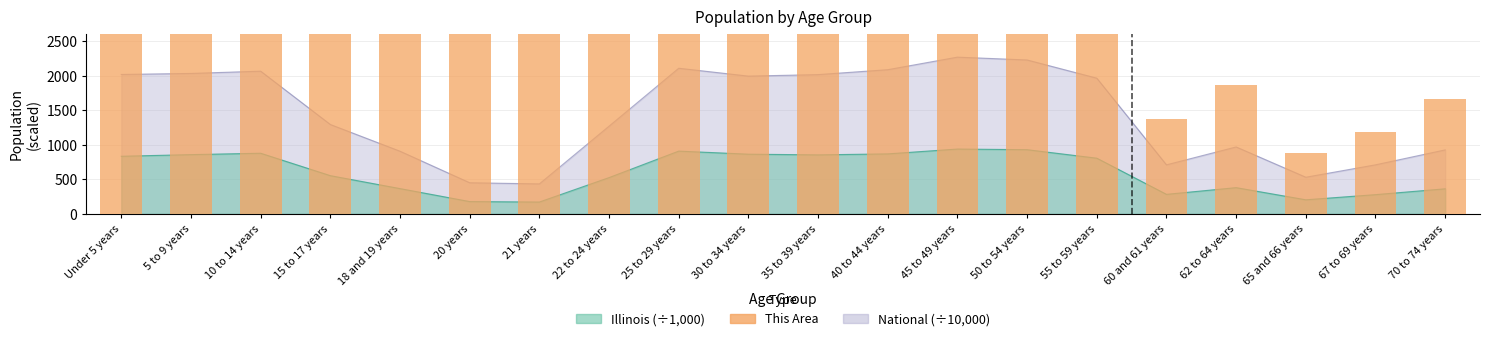

What position from the right is 65 and 66 years?

3